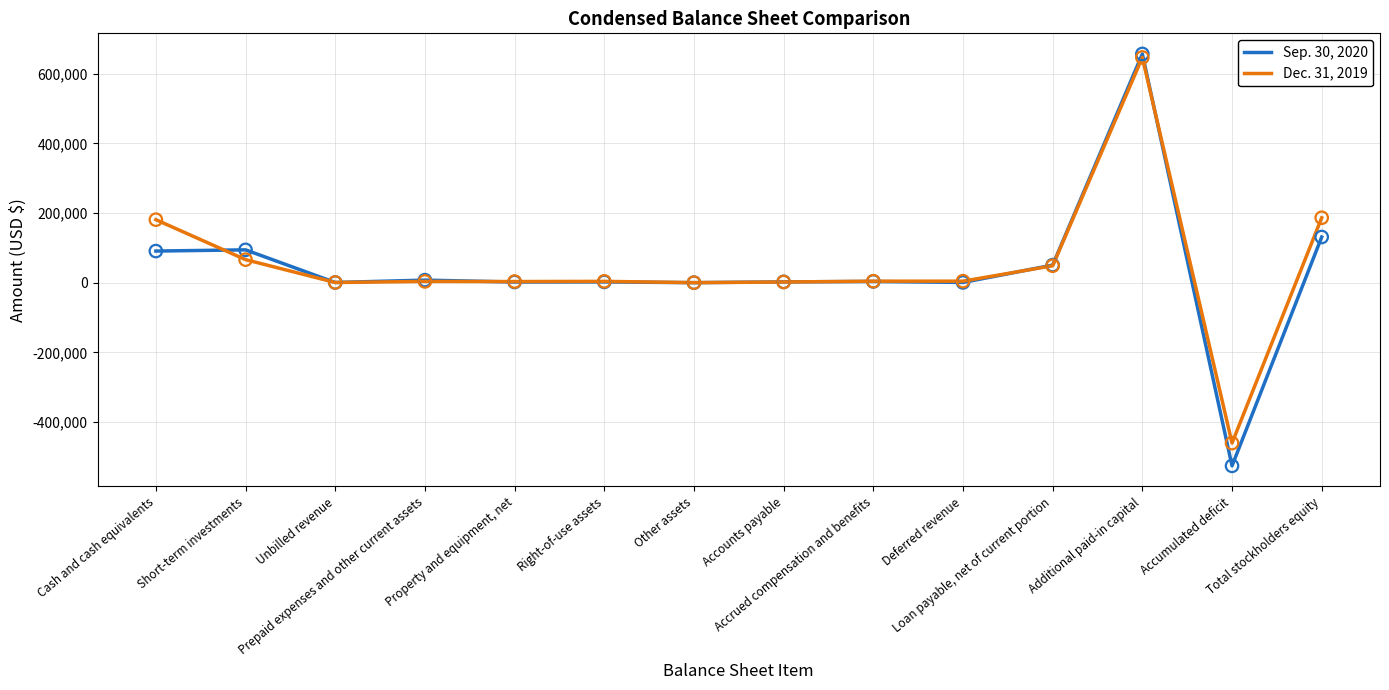

Is the value of Sep. 30, 2020 at Accumulated deficit greater than the value of Dec. 31, 2019 at Accumulated deficit?

No